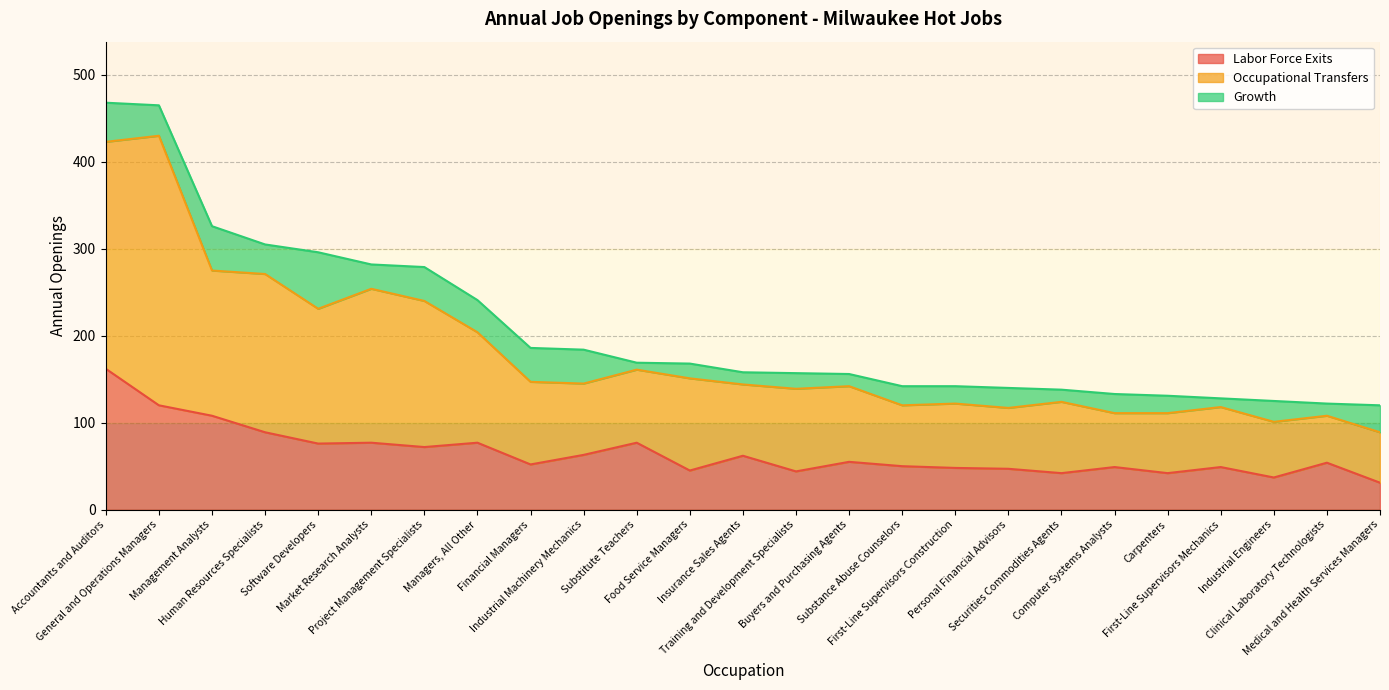

True or false: Labor Force Exits and Occupational Transfers cross at least once.

False